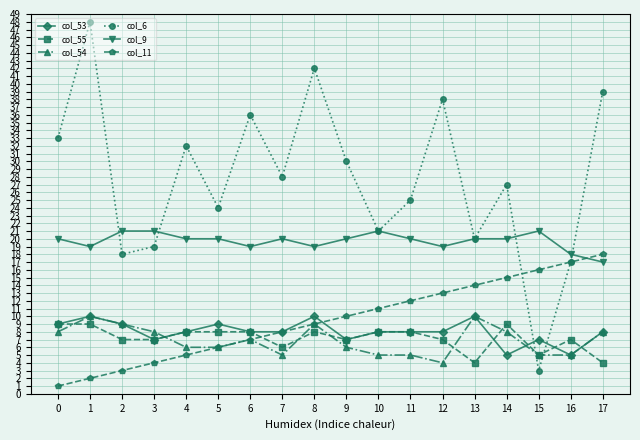

What is the difference between the second highest and minimum values in the col_11 series?

16